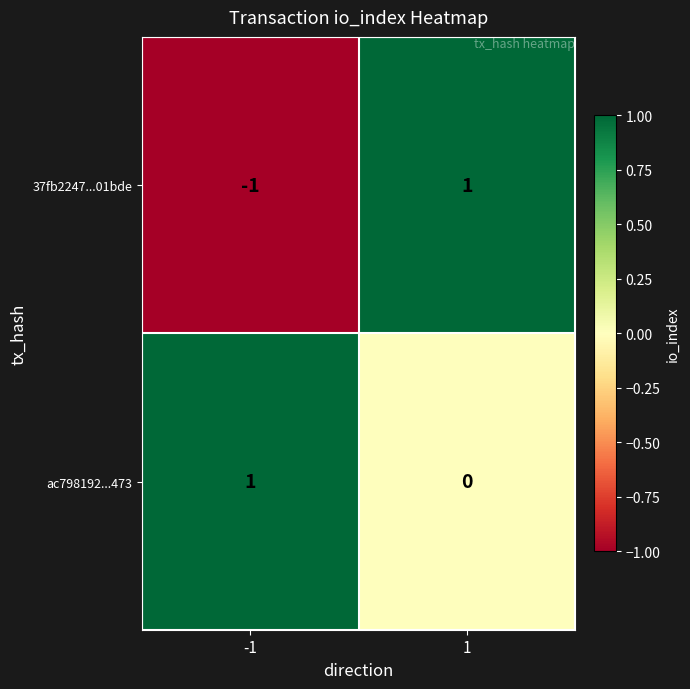

Which series has the widest spread of values?

37fb2247...01bde